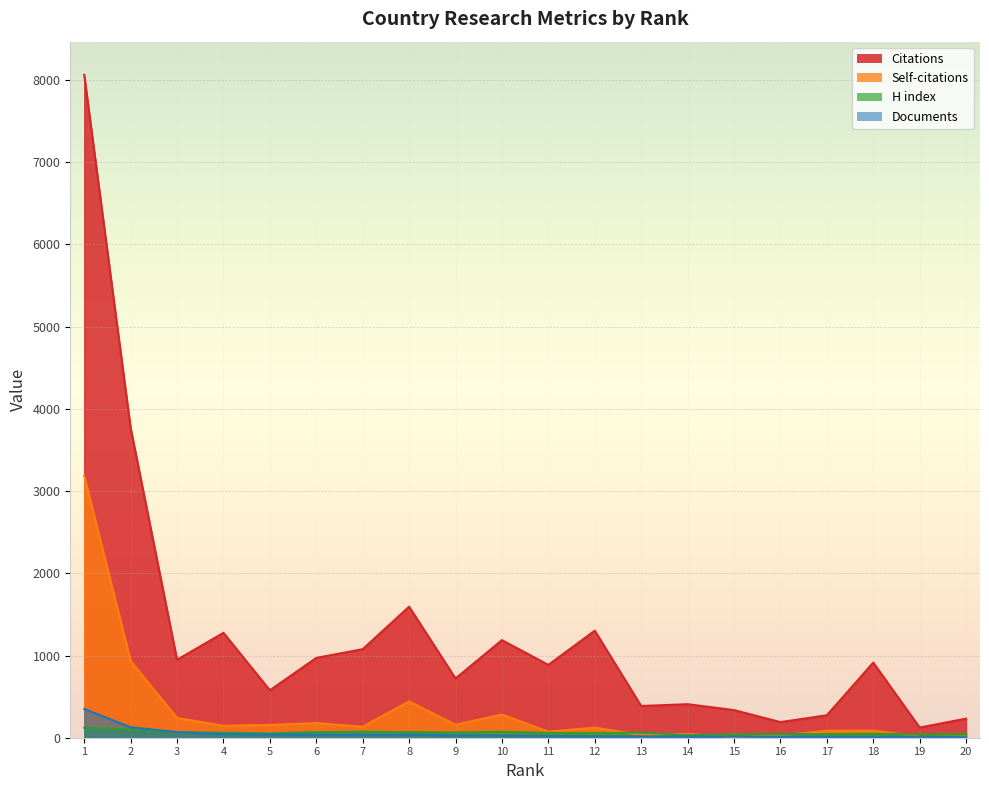

Reading left to right, what are all the values shown in this chart?

Citations: 1=8063	2=3769	3=948	4=1276	5=577	6=971	7=1077	8=1594	9=721	10=1187	11=886	12=1302	13=386	14=408	15=336	16=190	17=273	18=914	19=124	20=232
Self-citations: 1=3186	2=933	3=240	4=146	5=156	6=178	7=133	8=442	9=158	10=282	11=73	12=123	13=34	14=46	15=8	16=28	17=84	18=87	19=12	20=11
H index: 1=121	2=98	3=65	4=62	5=52	6=68	7=73	8=68	9=64	10=72	11=59	12=55	13=63	14=30	15=43	16=46	17=43	18=47	19=40	20=48
Documents: 1=350	2=127	3=69	4=43	5=40	6=38	7=38	8=37	9=30	10=28	11=23	12=19	13=17	14=16	15=14	16=14	17=13	18=13	19=12	20=6